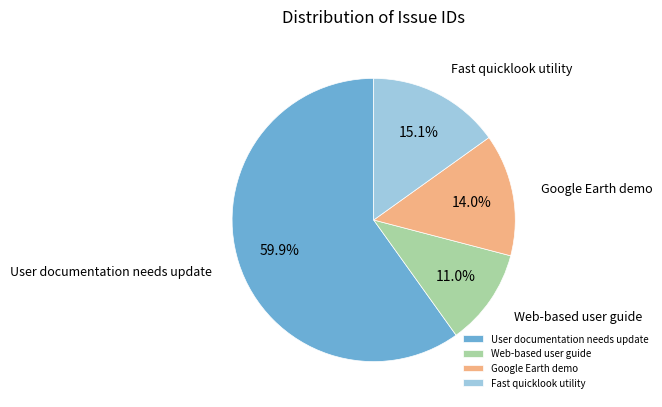

Is the sum of Google Earth demo and User documentation needs update greater than half?

Yes